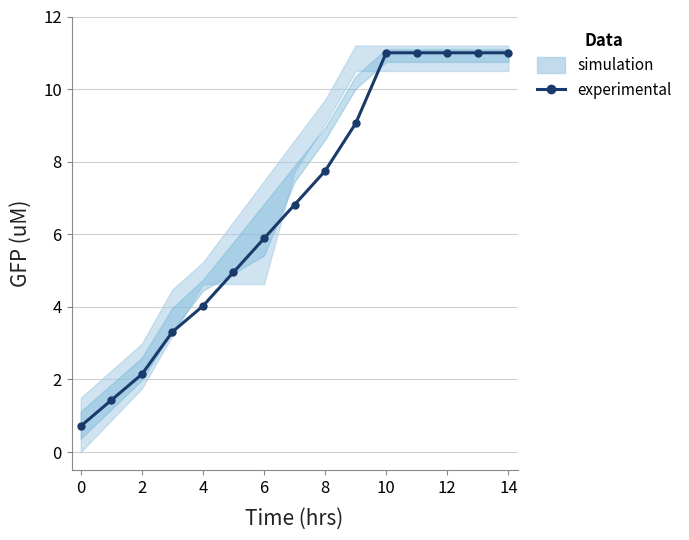

What is the ratio of the value at 4 to the value at 8?

0.5